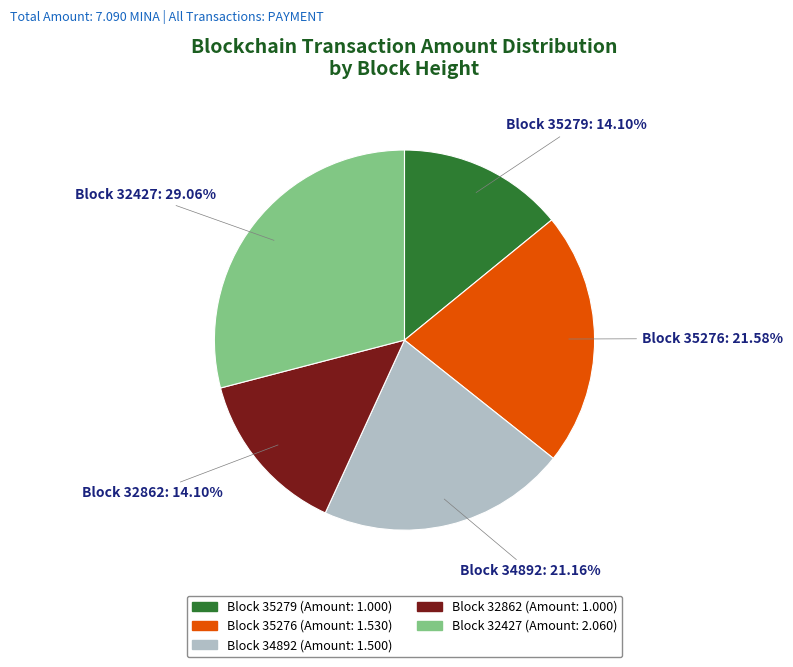

Does any single category account for the majority?

No